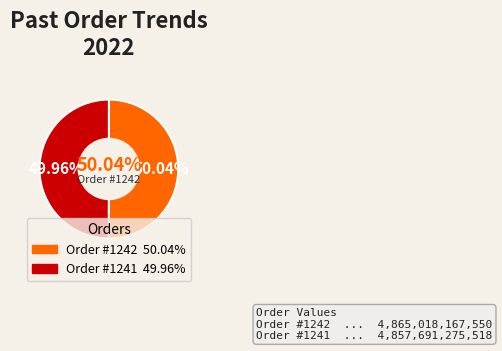

Count the number of slices in the pie.

2